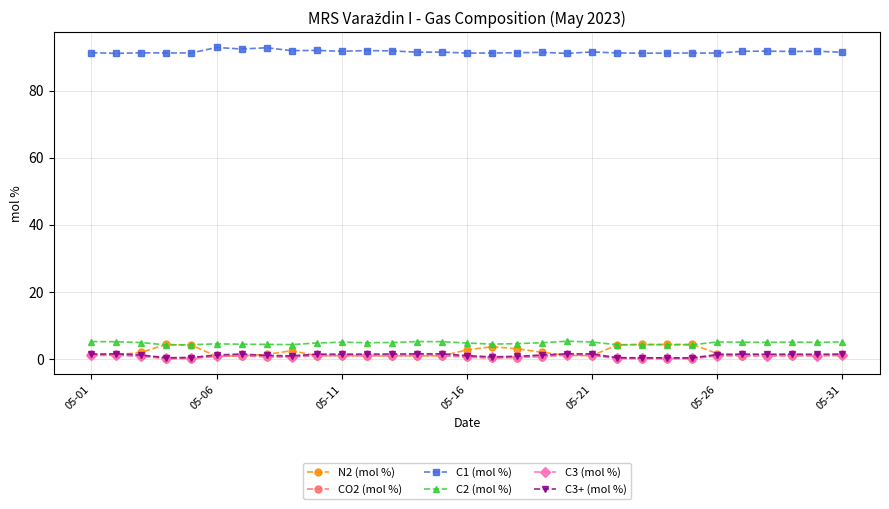

What is the sum of all C1 (mol %) values?

2838.9